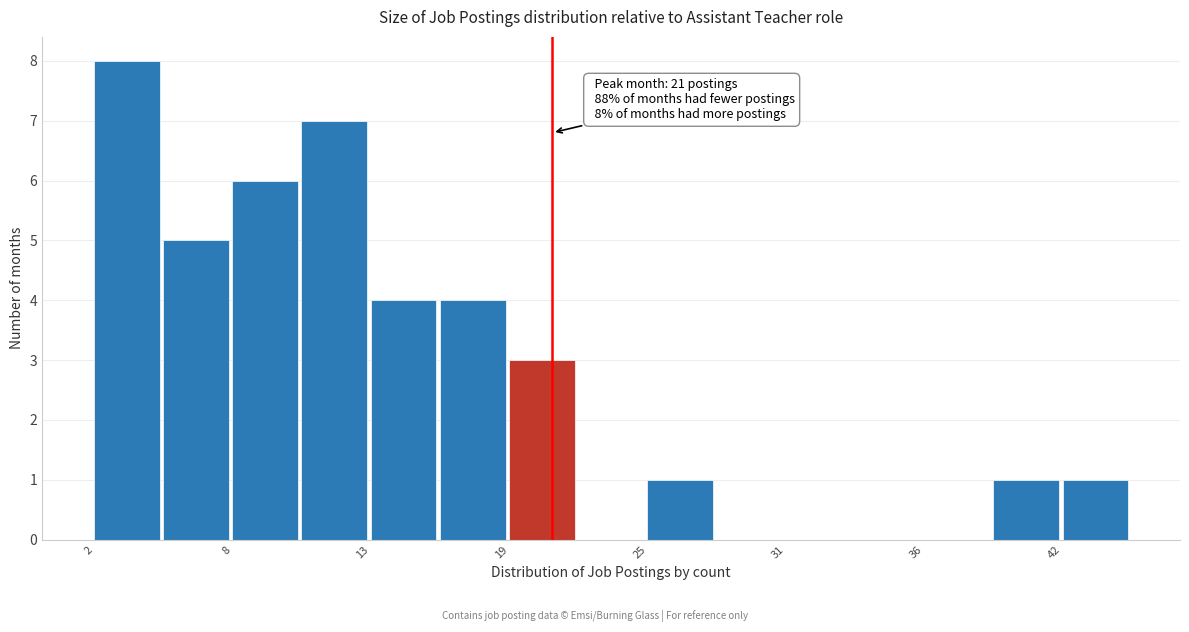

Read against the x-axis, roughly where is the centre of the tallest bar?

3